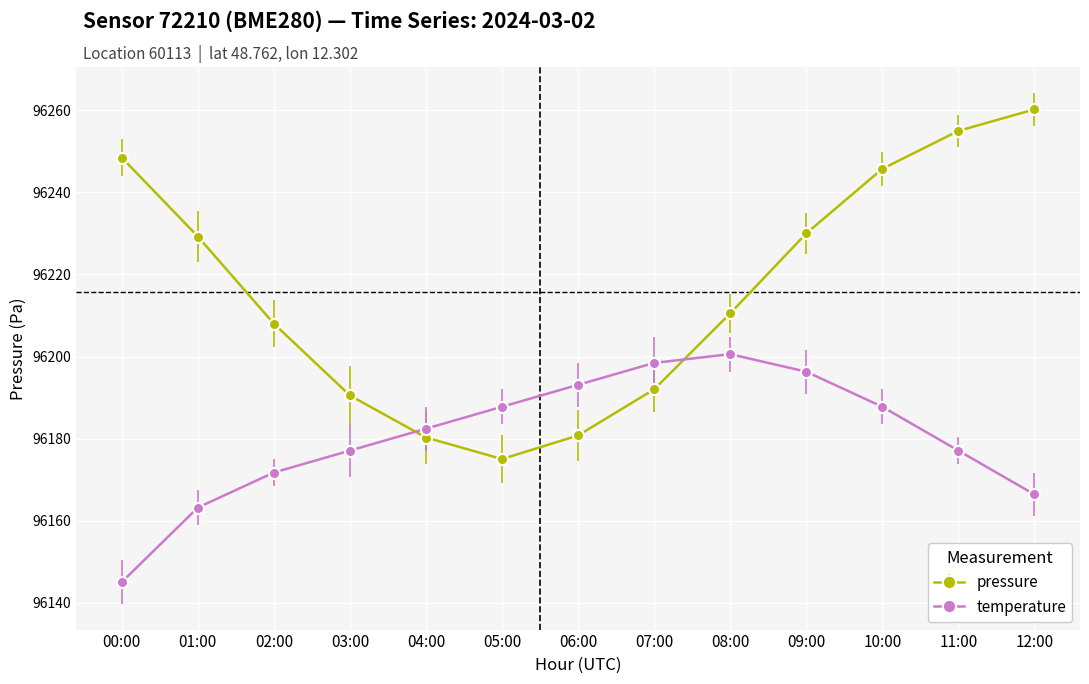

Where is pressure nearest to the value 96217?

08:00